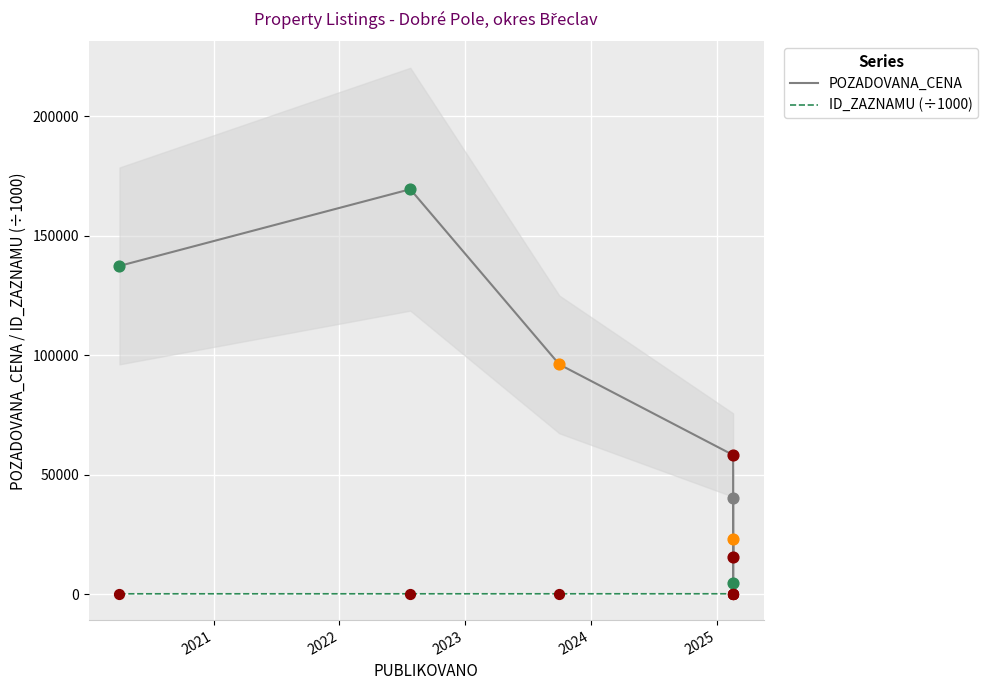

Is the value of ID_ZAZNAMU (÷1000) at 2021 greater than the value of POZADOVANA_CENA at 2020?

No